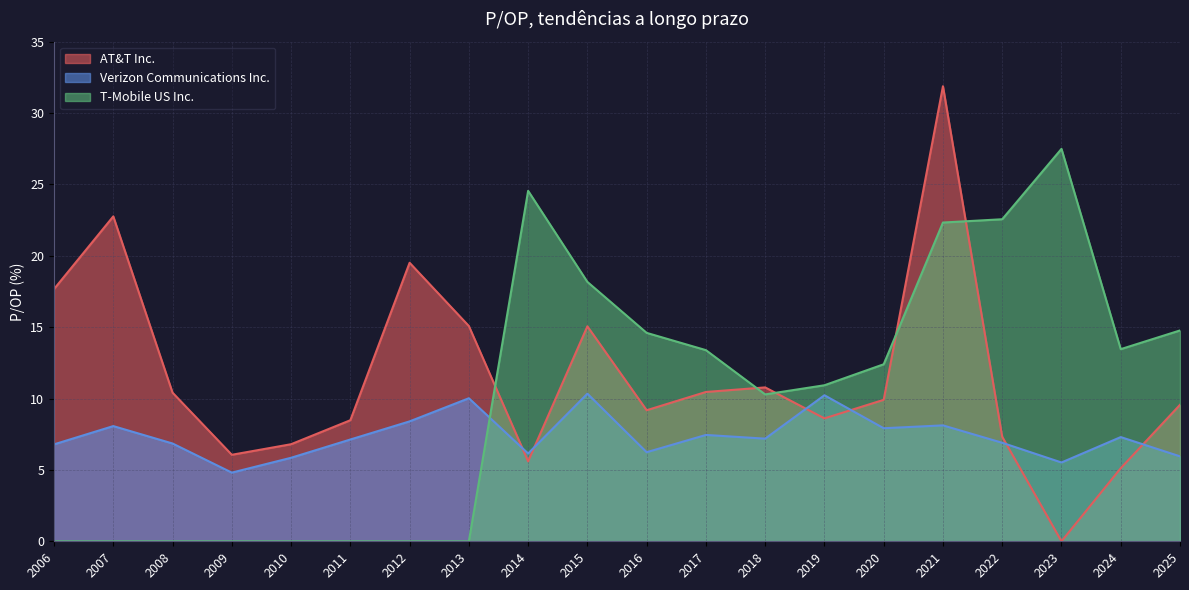

How many intersections are there between AT&T Inc. and T-Mobile US Inc.?

5